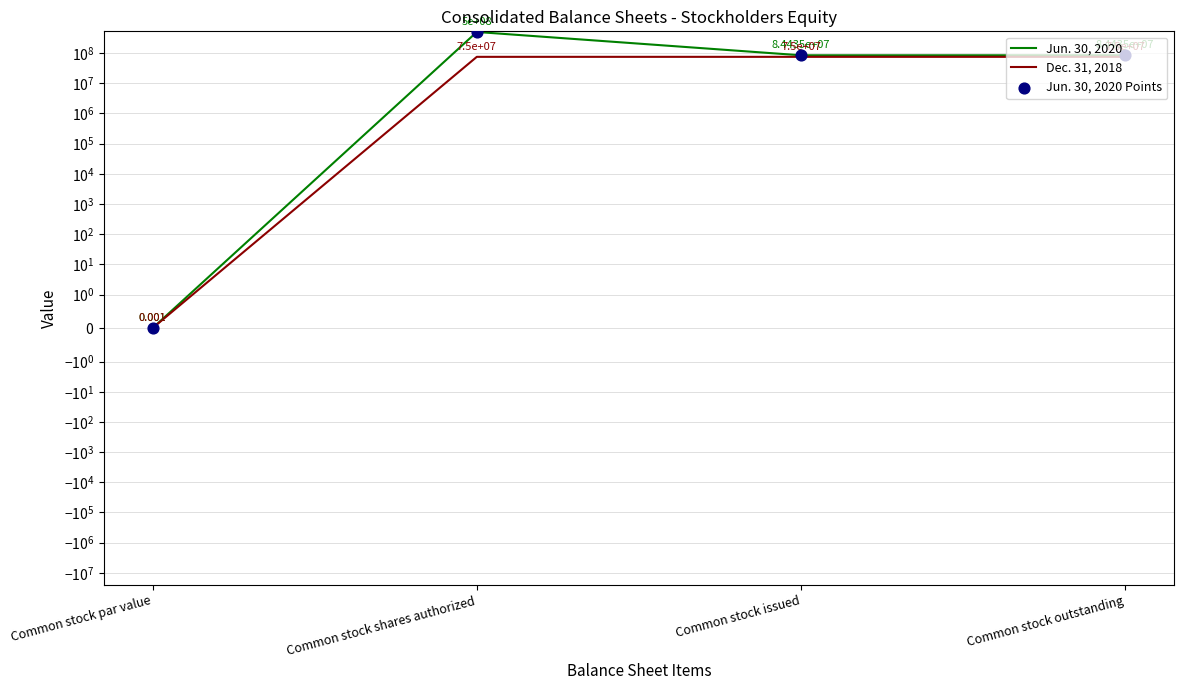

What is the total value across all series at Common stock outstanding?

243870000.0